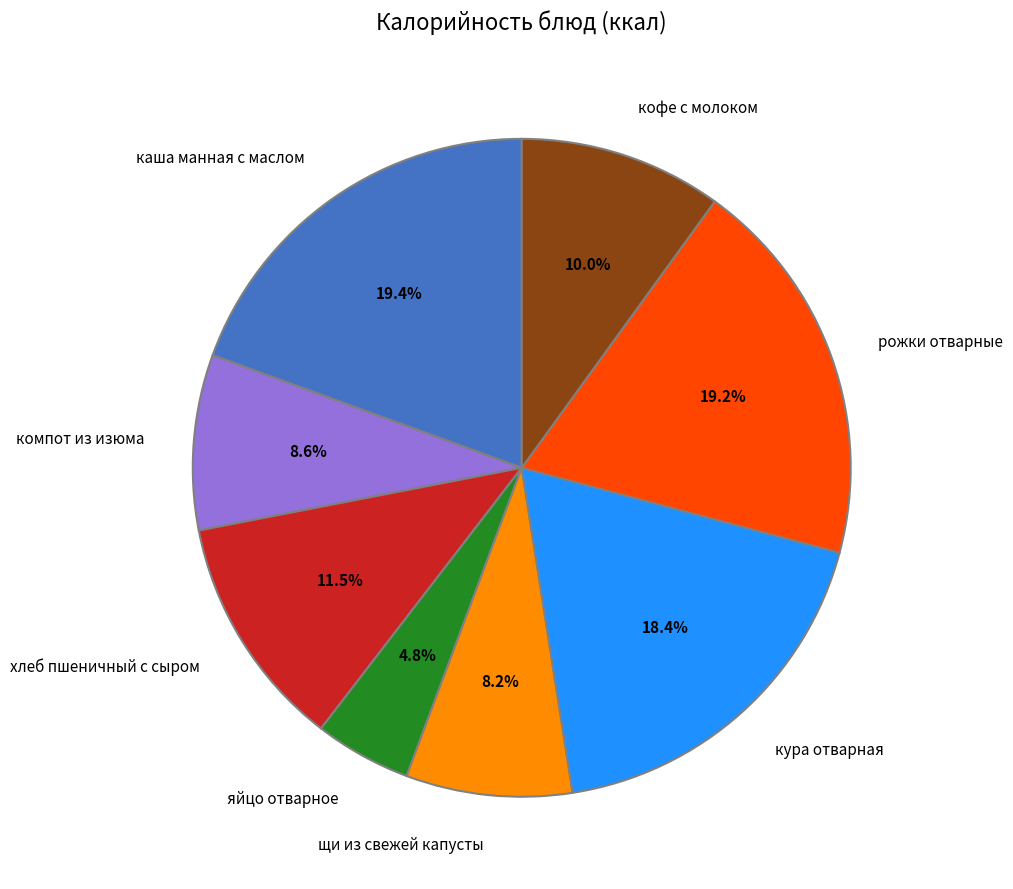

How many slices are in this pie chart?

8